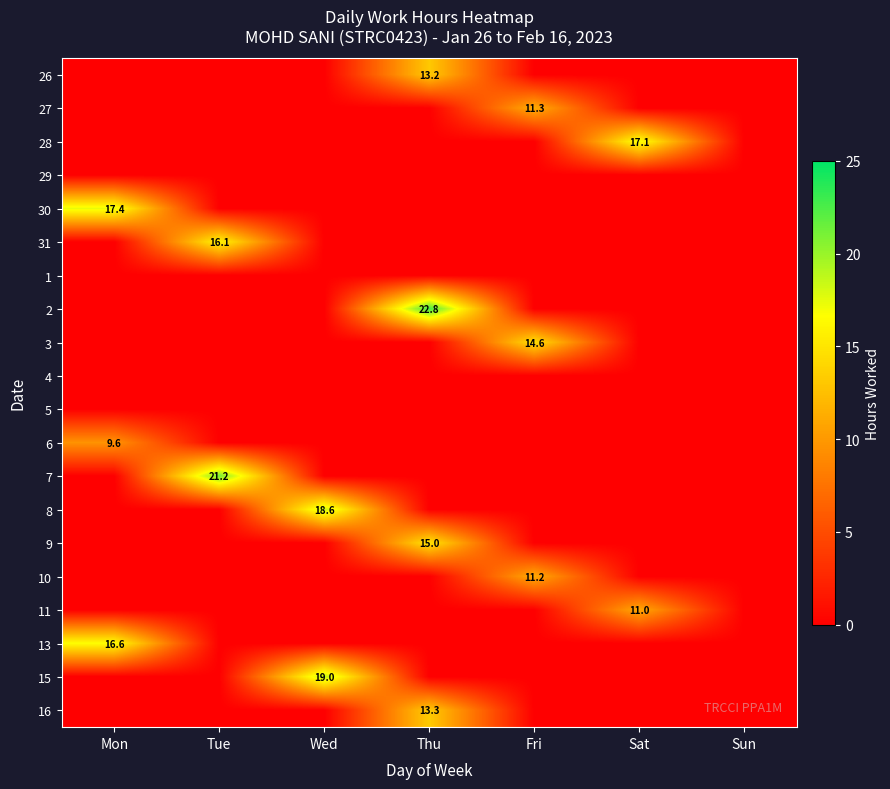

Rank the series at Thu from highest to lowest value.

2, 9, 16, 26, 27, 28, 29, 30, 31, 1, 3, 4, 5, 6, 7, 8, 10, 11, 13, 15